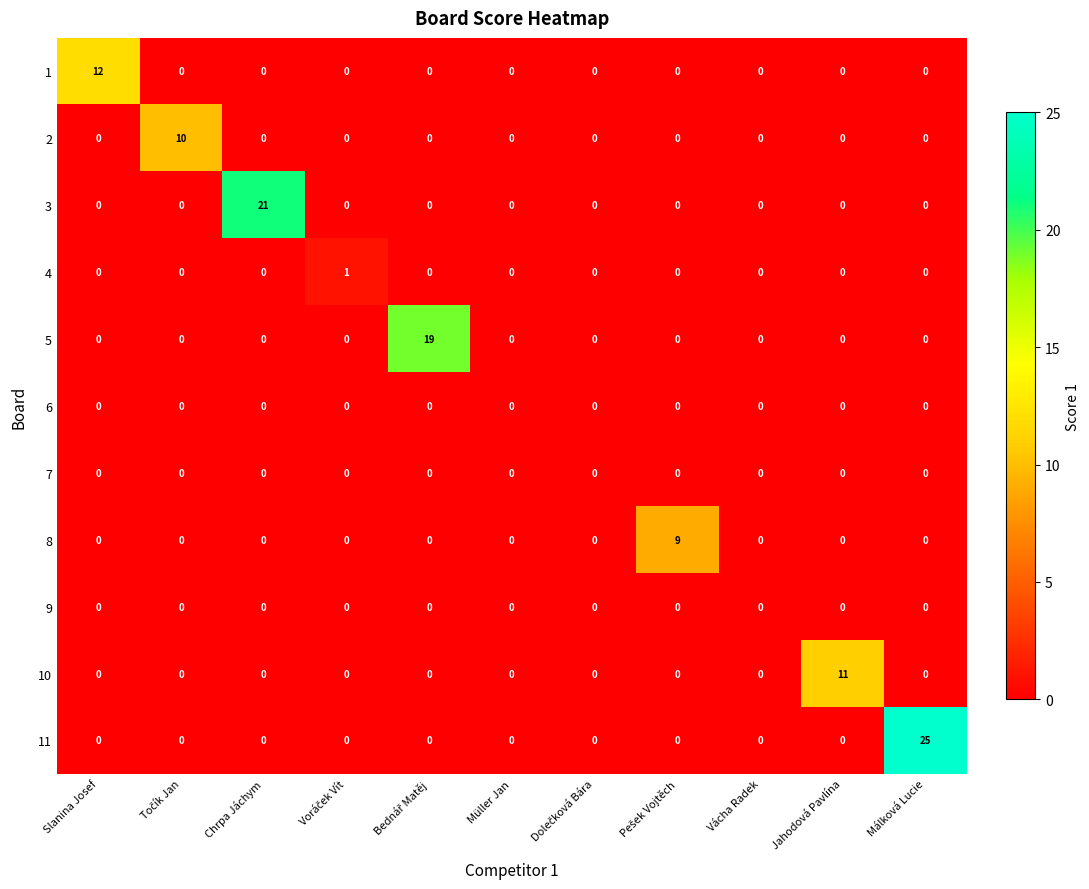

True or false: 8 has a value of 6 at Slanina Josef.

False